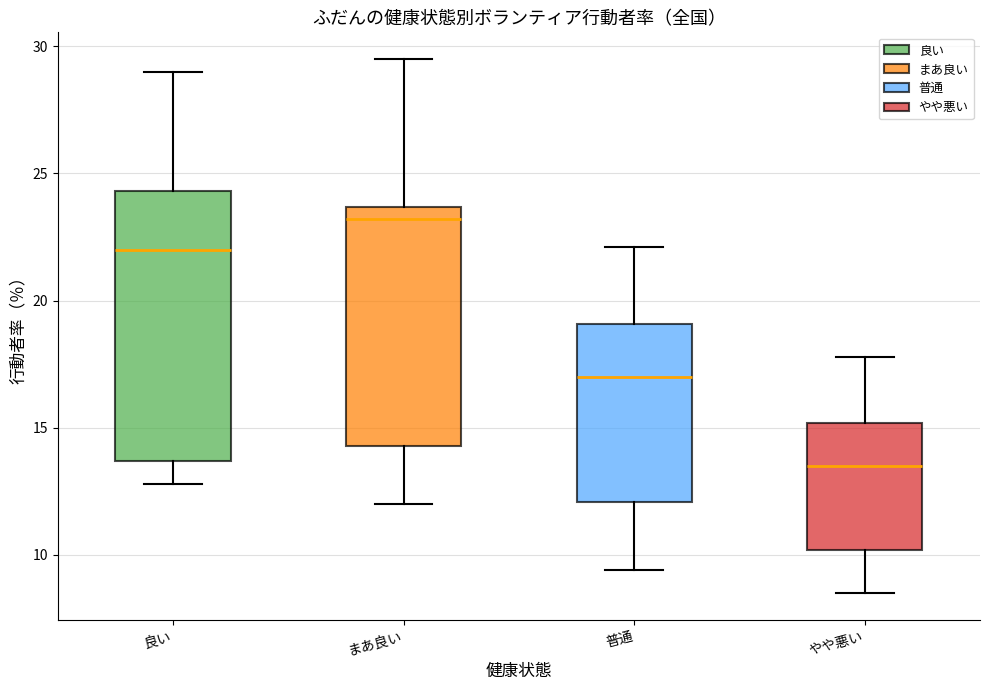

Reading left to right, transcribe this box plot: for each box, give where its median line is, the range the box spans, and where its two whiskers end, as read against the y-axis. The values are not printed on the chart, so give them approximately, as read against the axis.

良い: median 22.0, box 13.5 to 24.5, whiskers 13.0 to 29.0
まあ良い: median 23.0, box 14.5 to 23.5, whiskers 12.0 to 29.5
普通: median 17.0, box 12.0 to 19.0, whiskers 9.5 to 22.0
やや悪い: median 13.5, box 10.0 to 15.0, whiskers 8.5 to 18.0